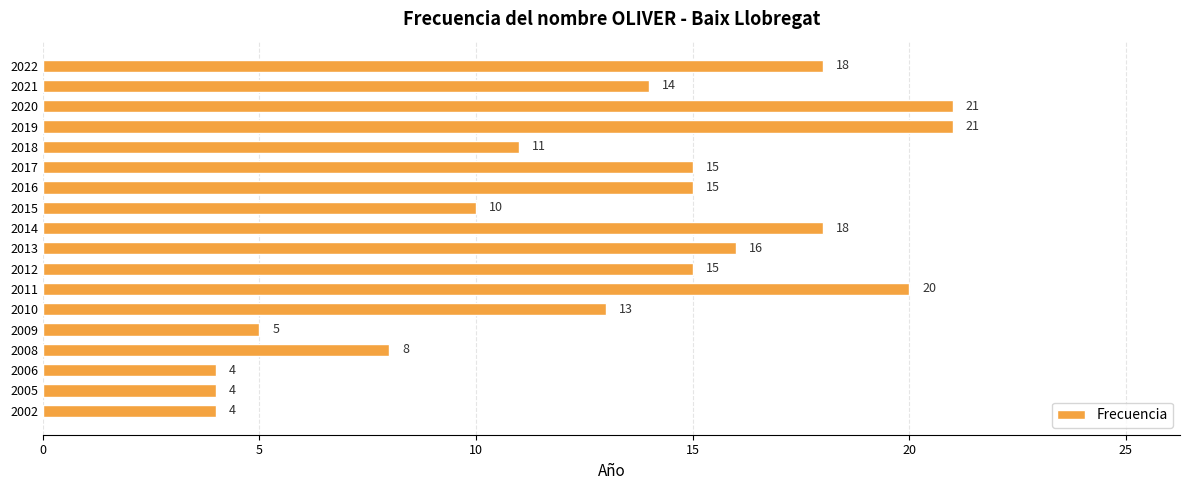

True or false: the data shows 15 at 2016.

True